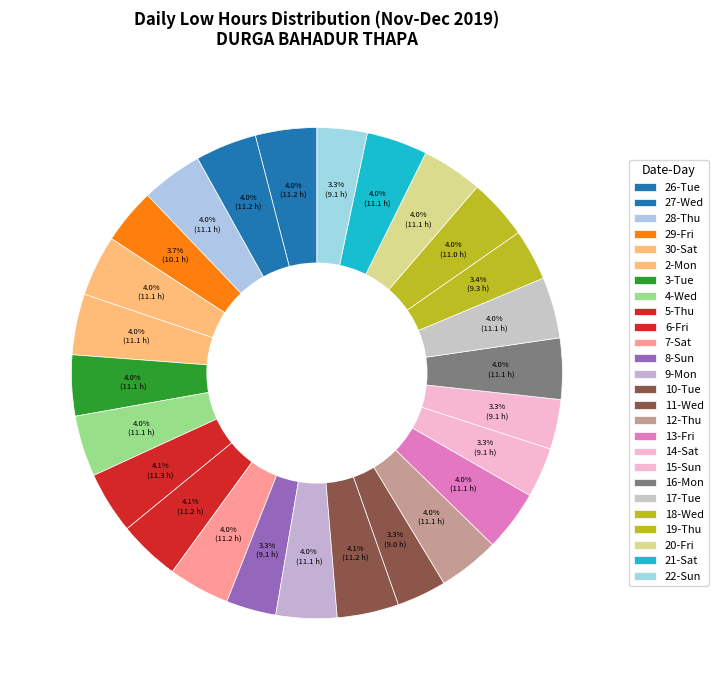

How many slices are in this pie chart?

26